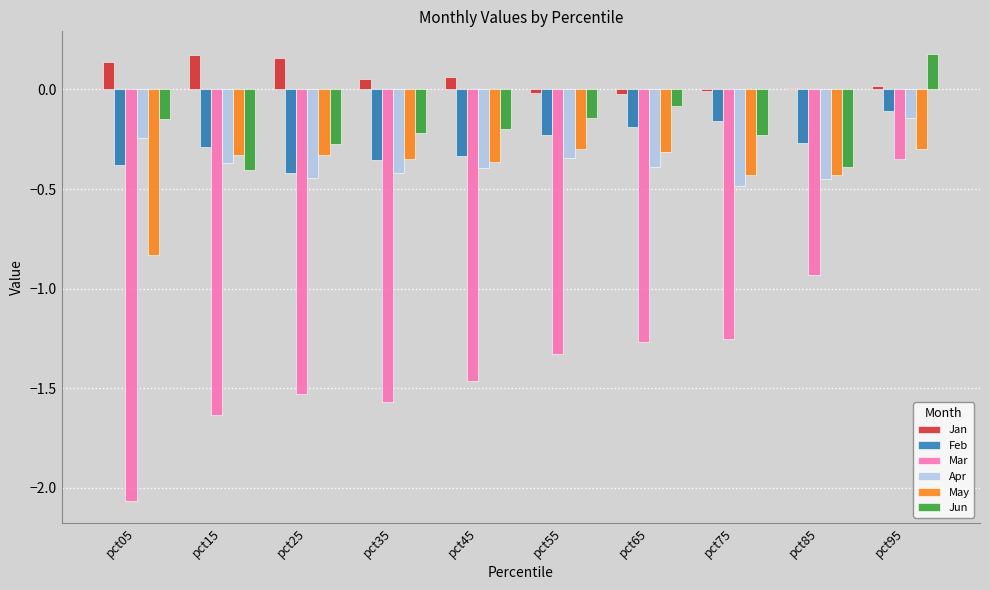

Which series changed the most between pct25 and pct85?

Mar